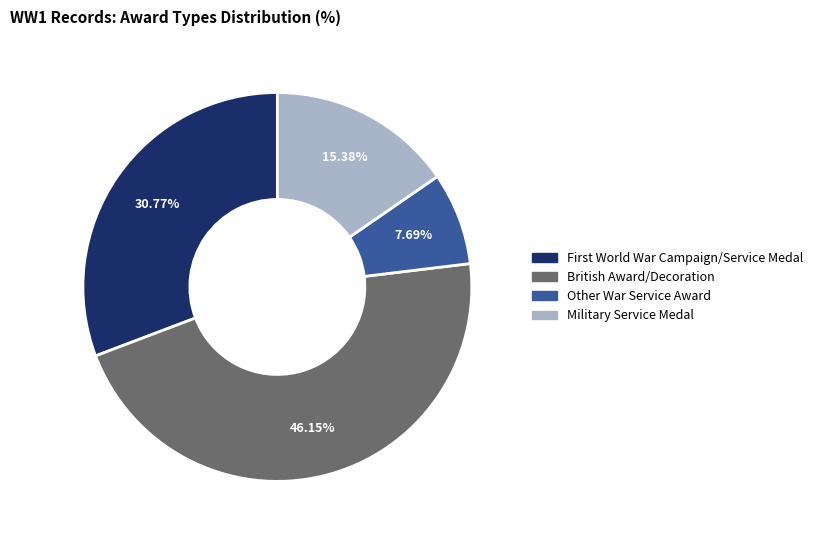

What is the smallest slice in the pie chart?

Other War Service Award